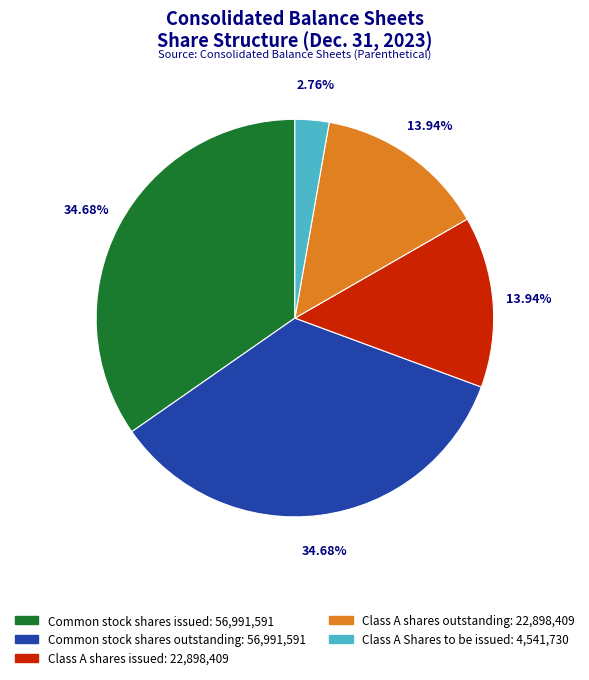

Does any single category account for the majority?

No